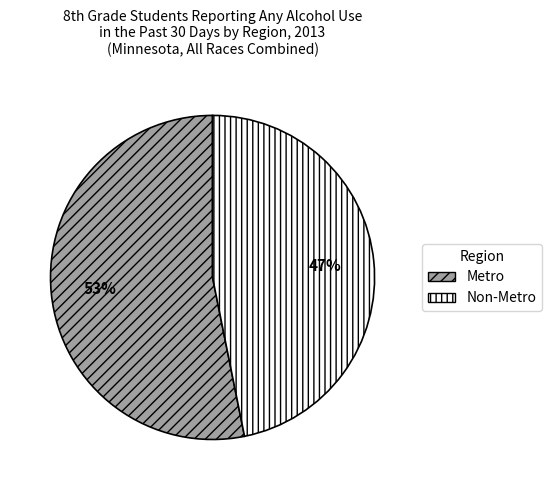

Which has a higher value, Metro or Non-Metro?

Metro